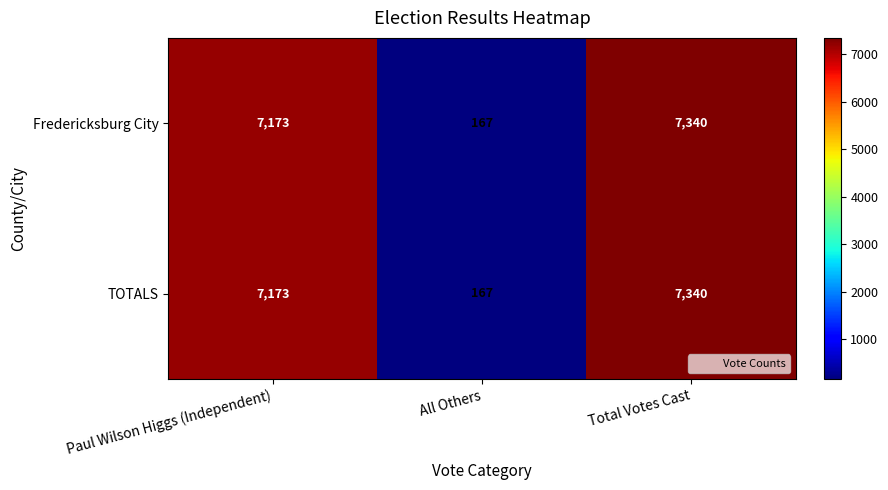

The value of Fredericksburg City at All Others is 167. True or false?

True